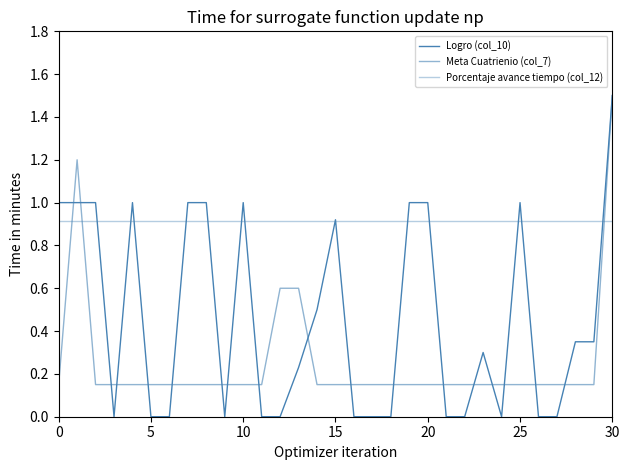

Which series has the widest spread of values?

Logro (col_10)